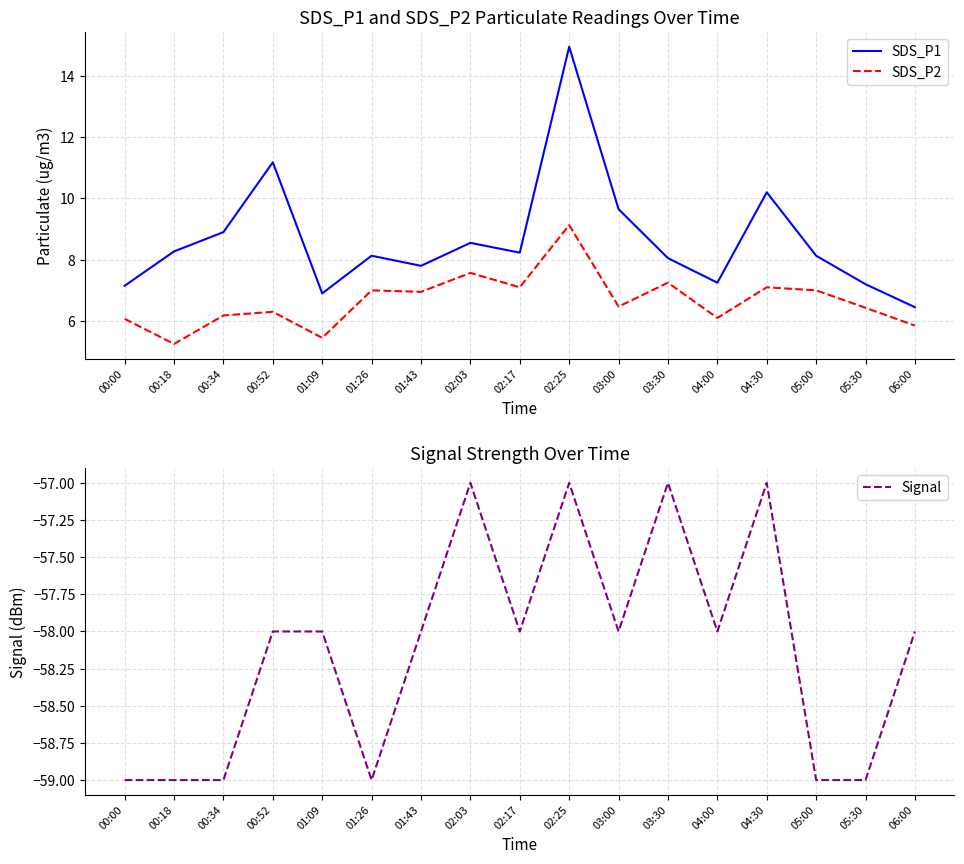

True or false: SDS_P1 has more than 1 points higher than both neighbors.

True